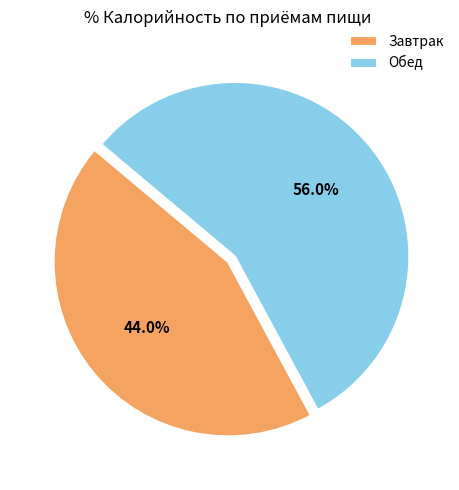

Which category accounts for the majority?

Обед